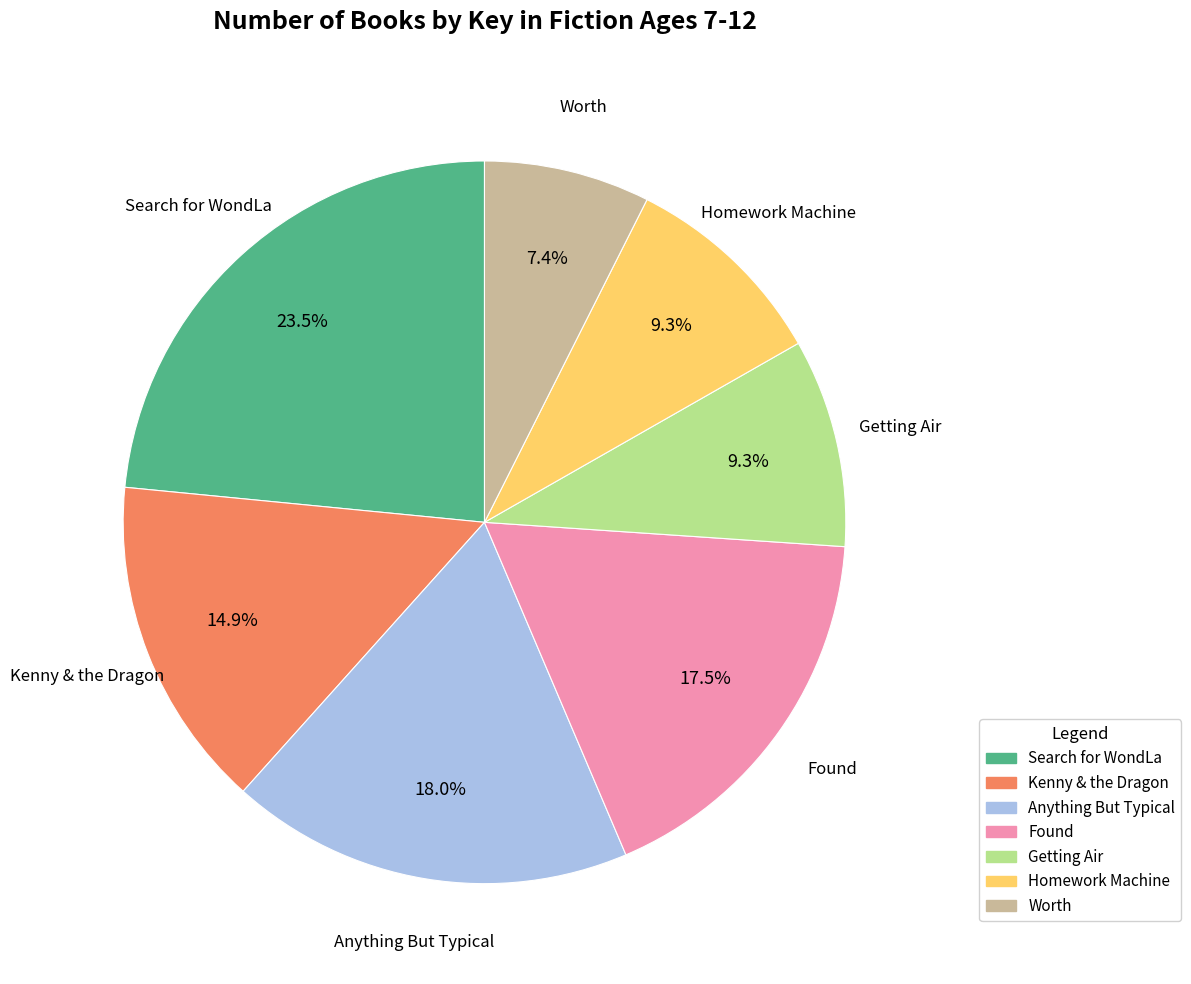

To the nearest percent, what is the average slice percentage?

14%